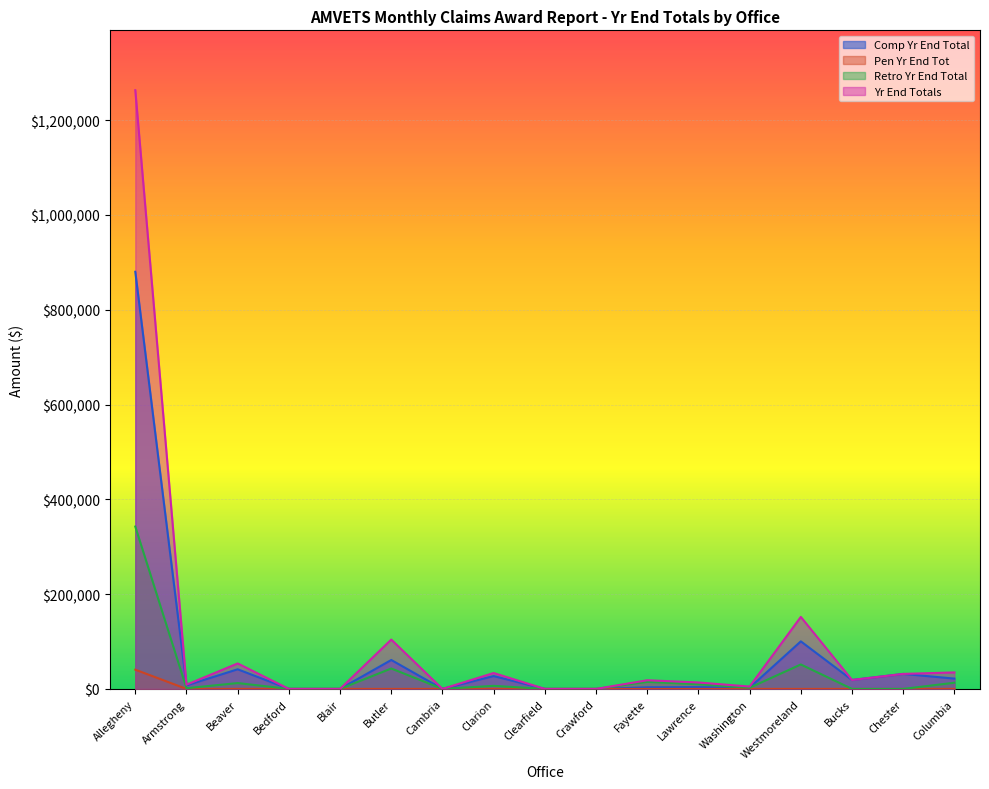

What position from the right is Chester?

2